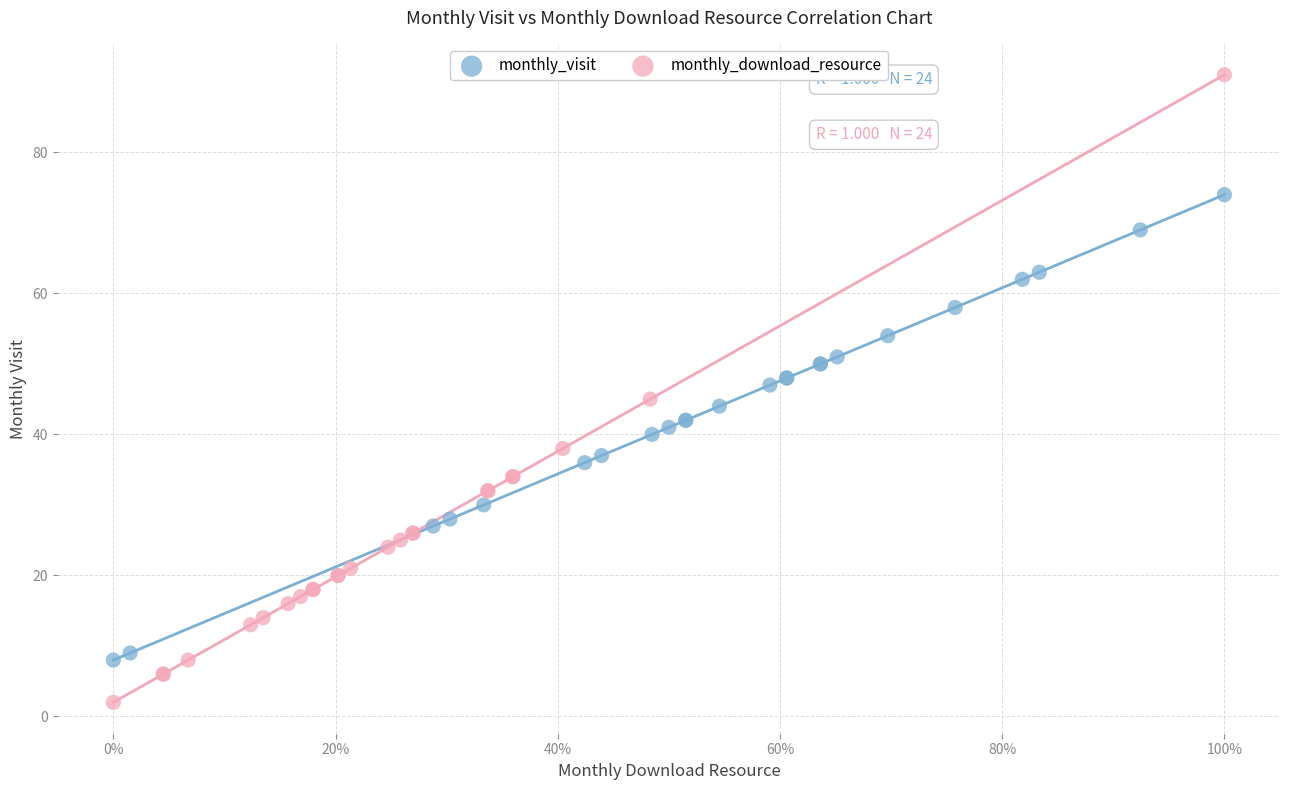

Which series has the widest spread of Y values?

monthly_download_resource